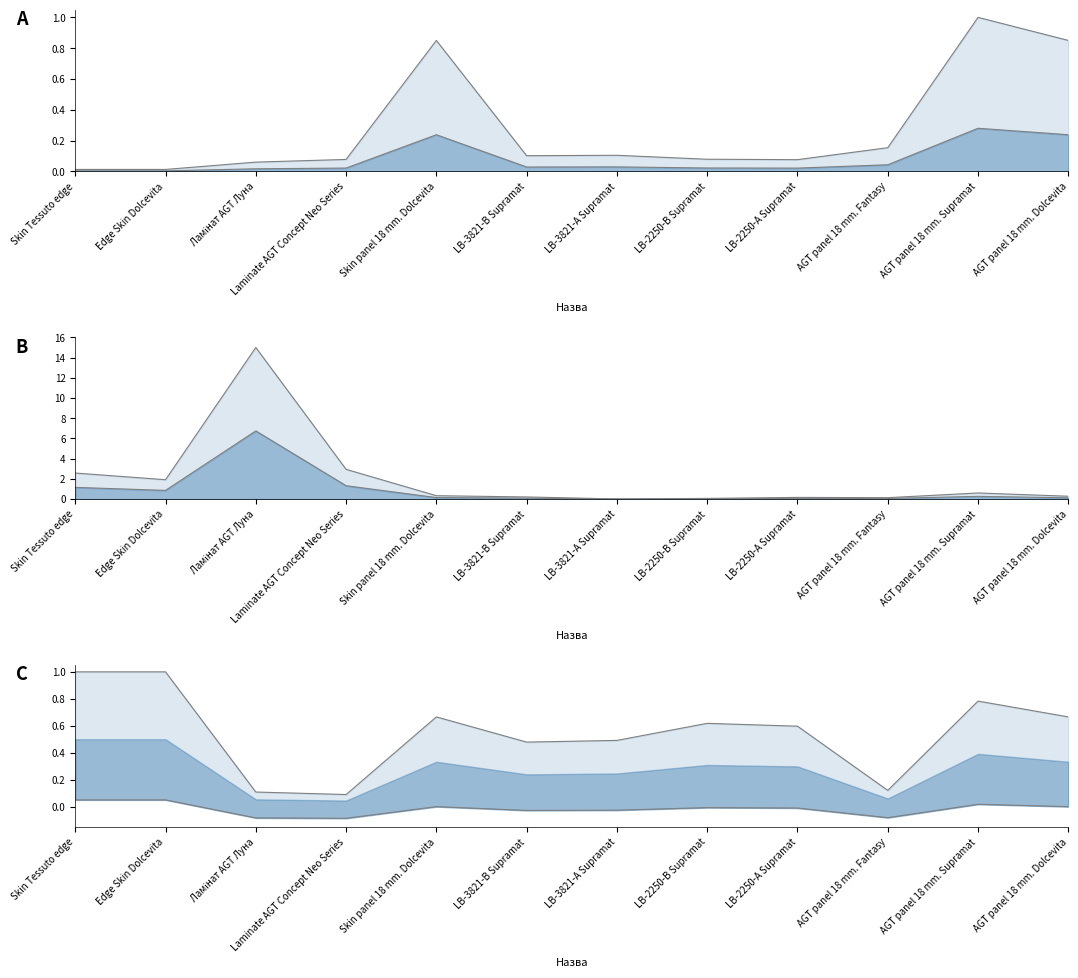

True or false: Ціна mid line has a value of 0.0 at Ламінат AGT Луна.

True